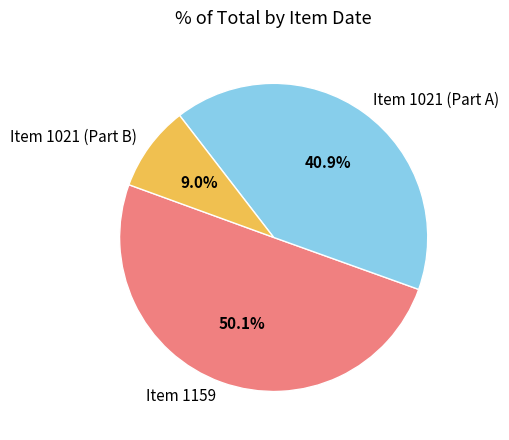

To the nearest percent, what percentage of the pie is Item 1159?

50%